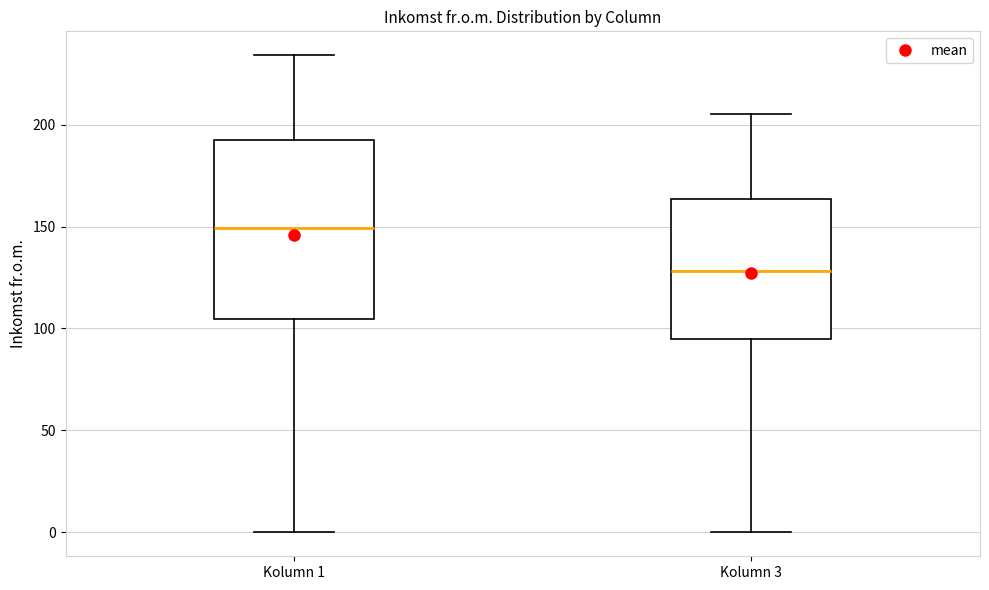

Comparing the boxes themselves (not the whiskers), which one is the tallest?

Kolumn 1